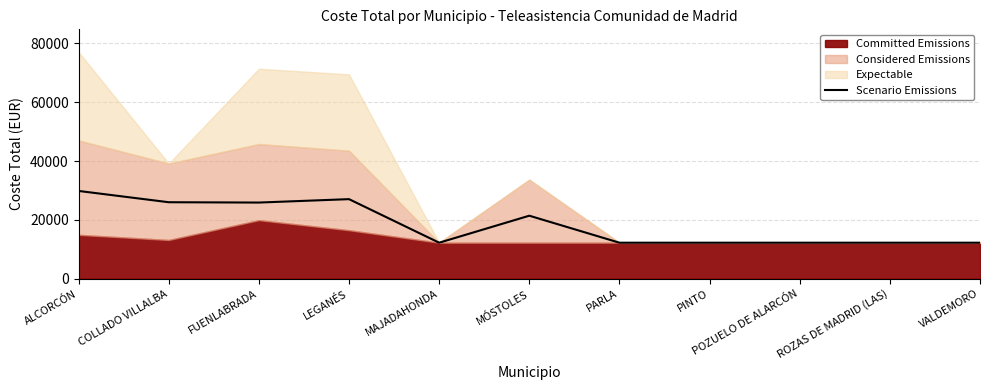

Where is the data nearest to the value 21034?

MÓSTOLES